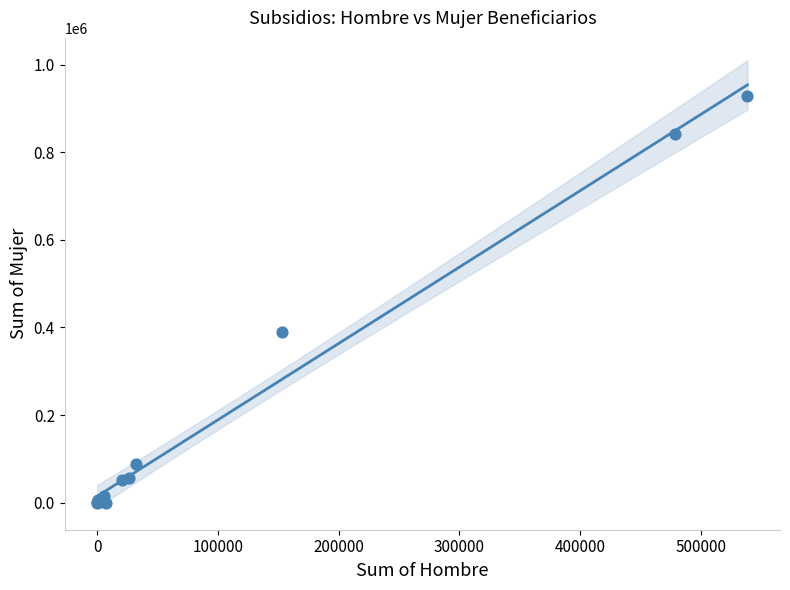

What Y value in the scatter plot is closest to 464597?

389654